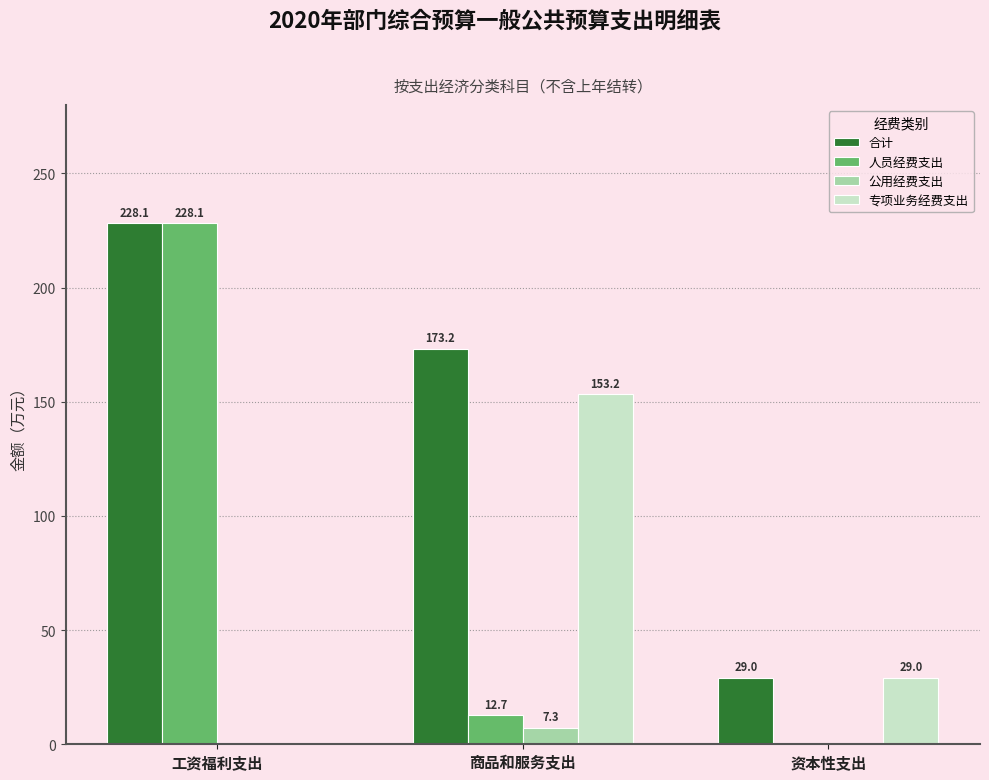

Are the bars horizontal?

No